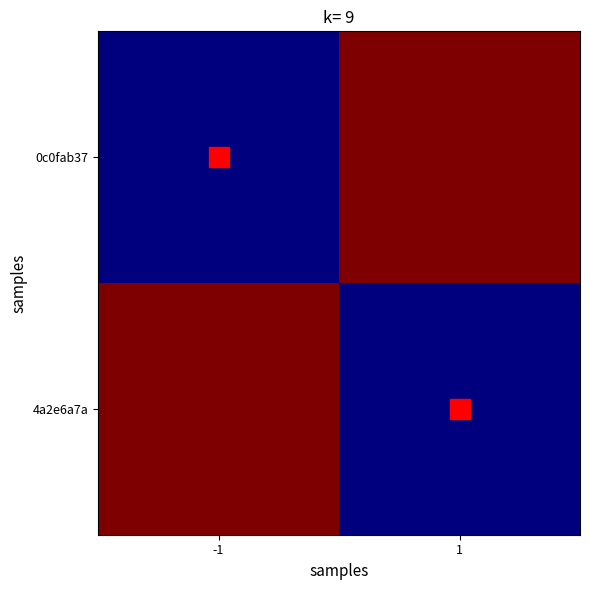

Reading left to right, list all the values displayed in this chart.

0c0fab37: -1=-1	1=1
4a2e6a7a: -1=1	1=-1